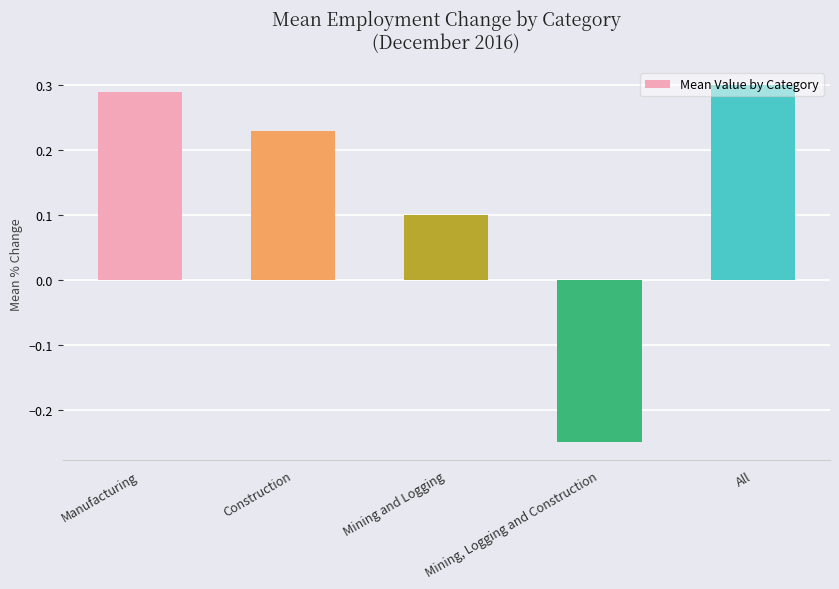

Between Mining and Logging and Manufacturing, which is larger?

Manufacturing